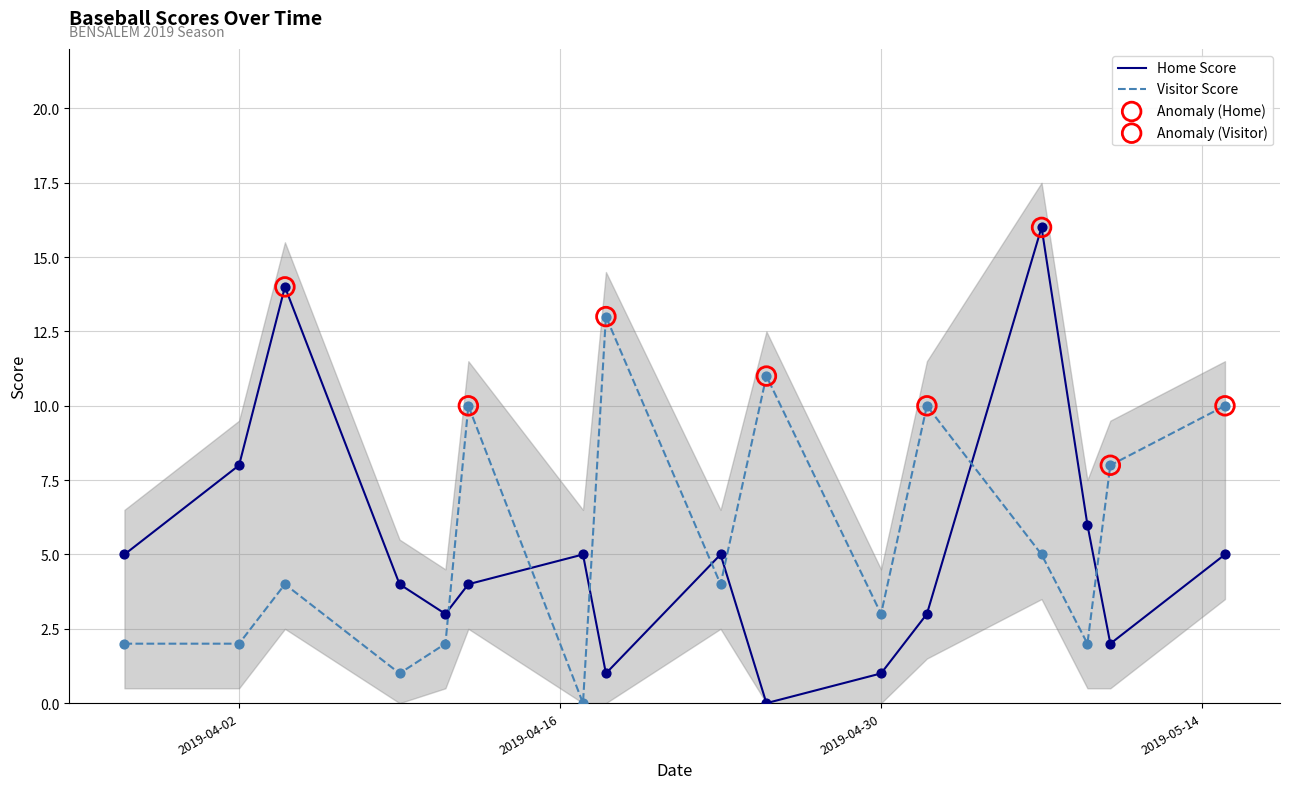

Which series has the largest Y range (max minus min)?

Home Score